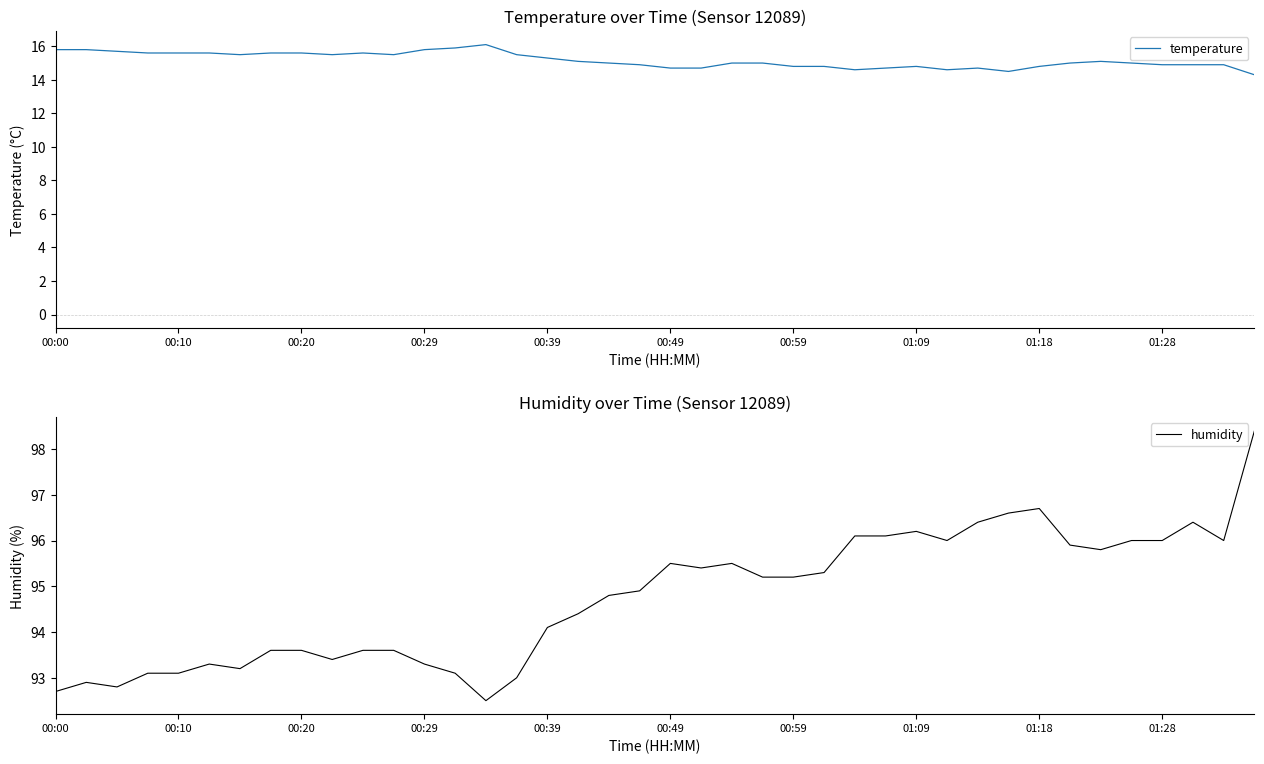

What is the value of the temperature point at the 36th from the left?

15.0